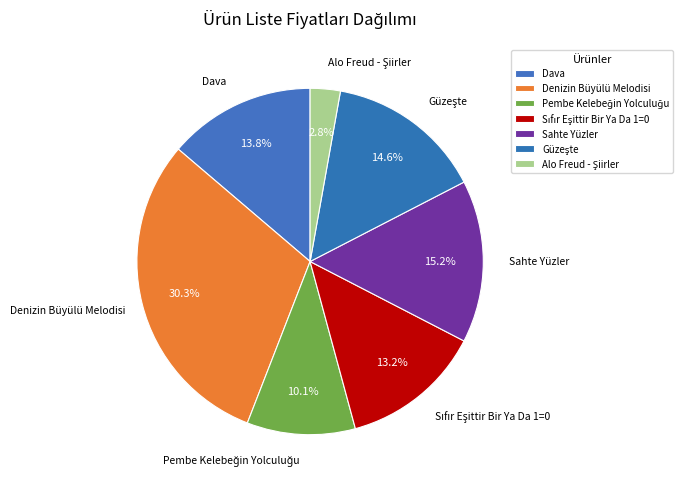

Is there any slice that represents more than half of the pie?

No